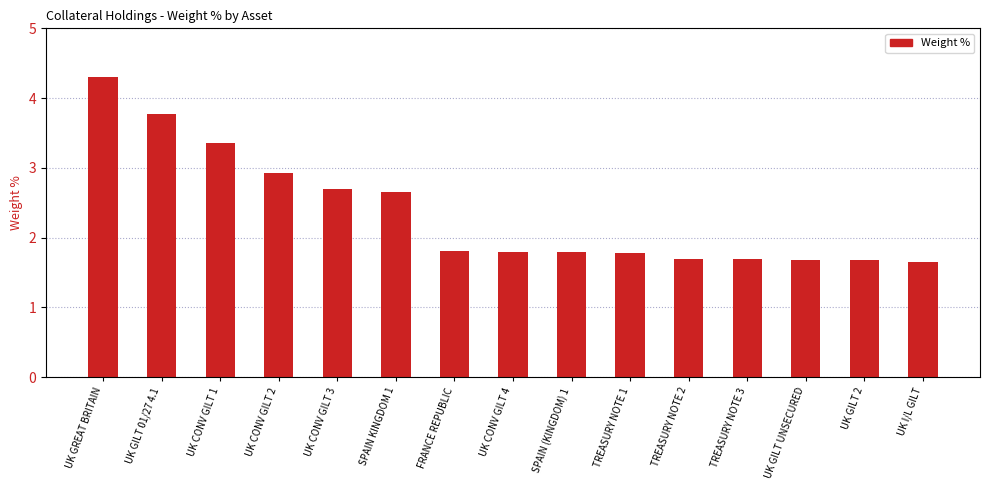

What is the change in value from SPAIN KINGDOM 1 to UK CONV GILT 4?

-0.9